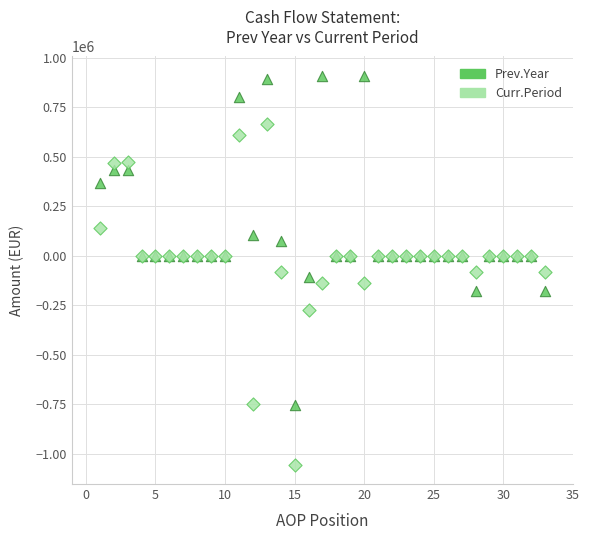

Which series reaches the maximum Y coordinate?

Prev.Year